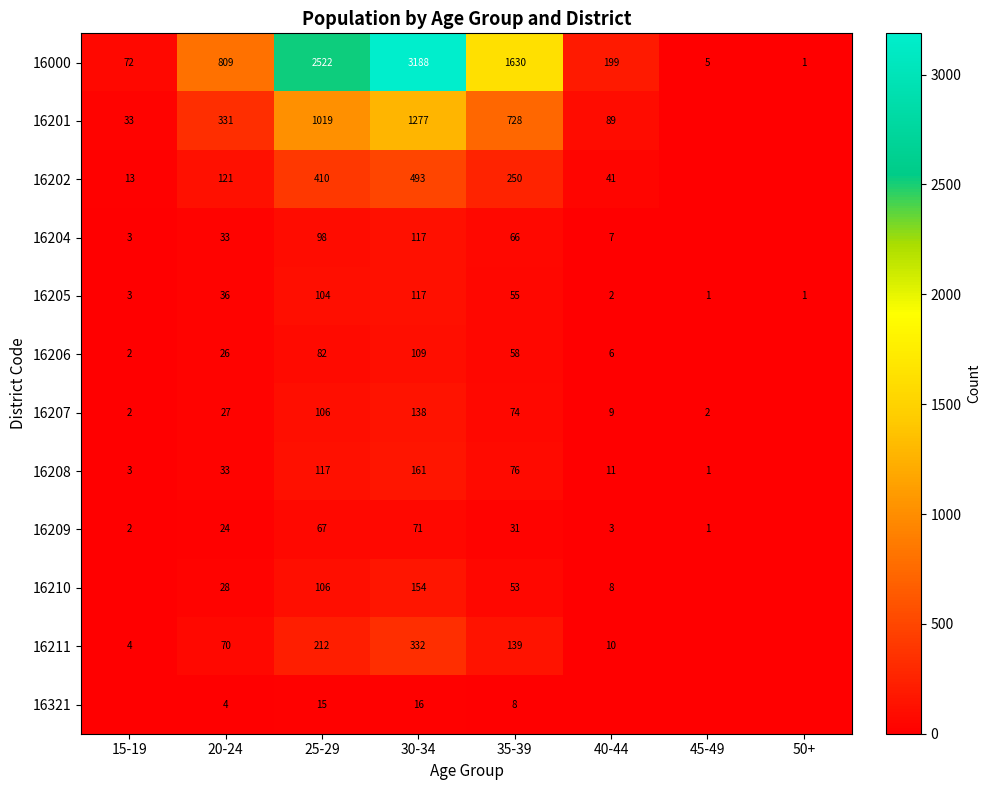

What is the difference between the highest and lowest values at 20-24?

805